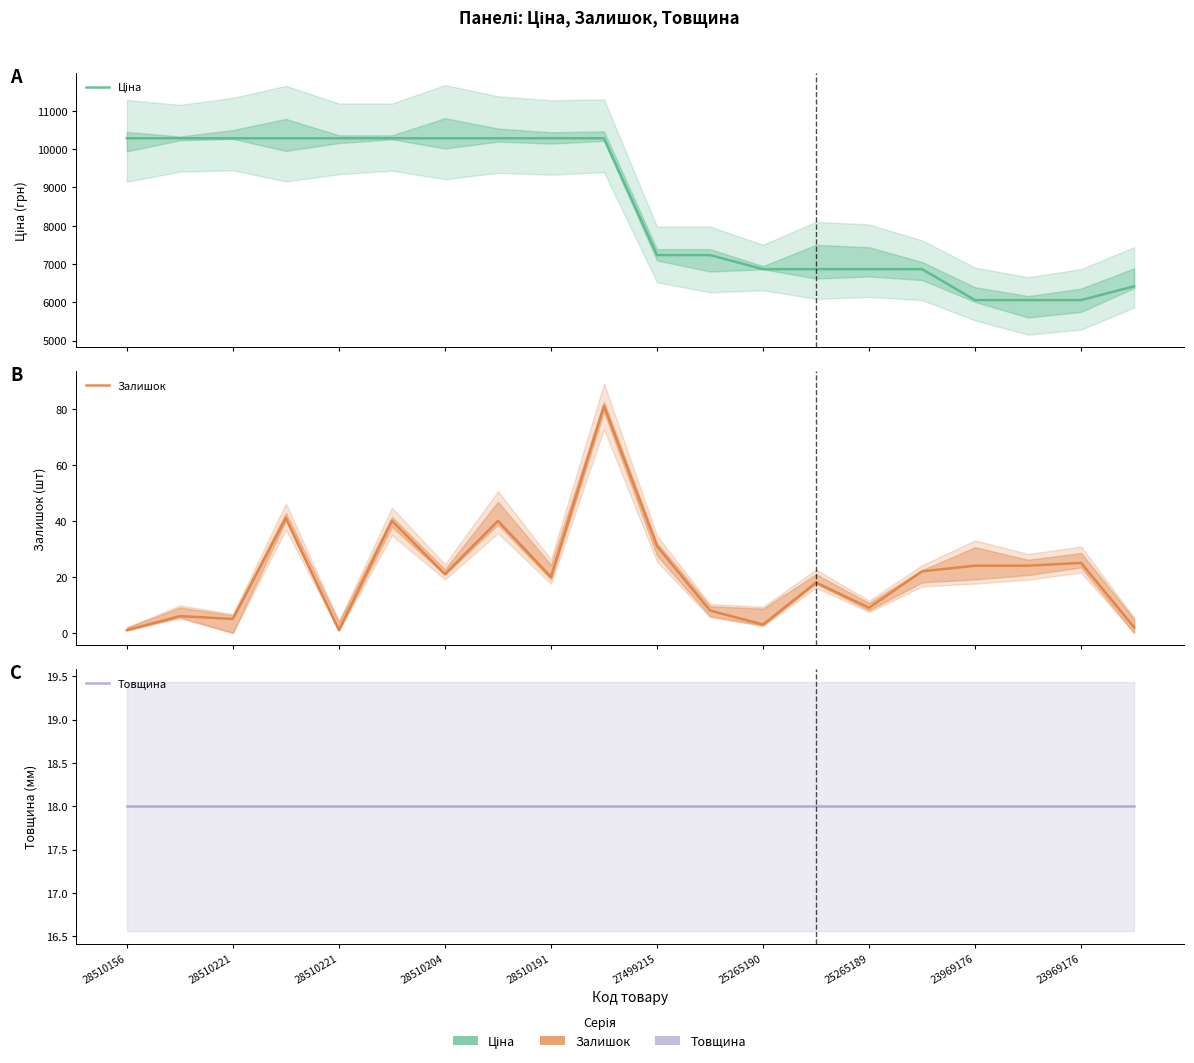

Is it true that Товщина equals 23.4 at 27499215?

False